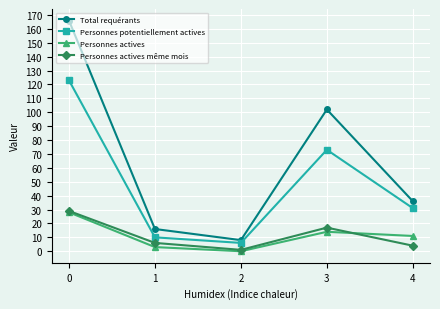

Which category has the lowest value across all series?

2